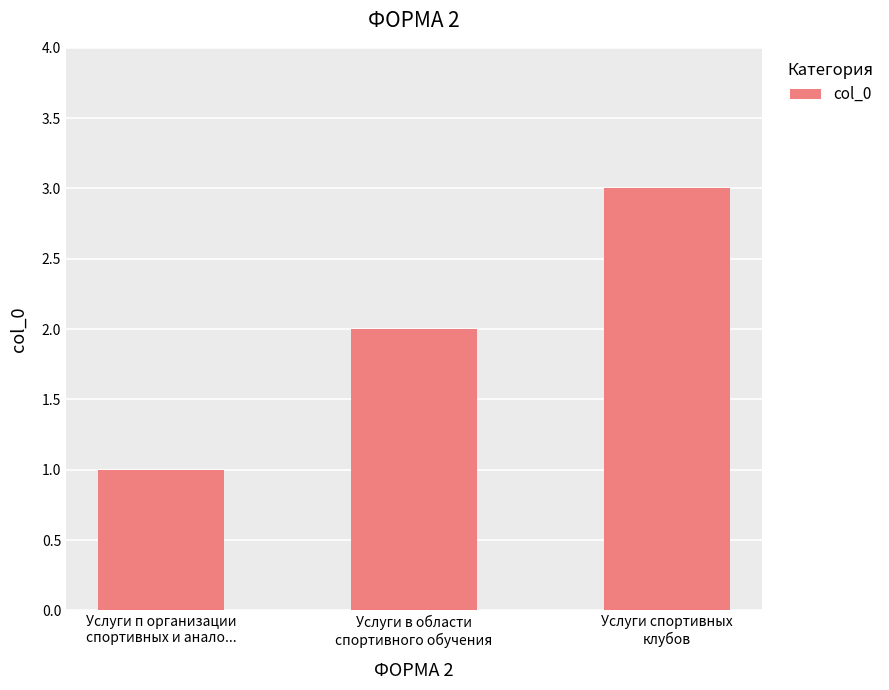

List the labels in order of value, largest first.

Услуги спортивных
клубов, Услуги в области
спортивного обучения, Услуги п организации
спортивных и анало...